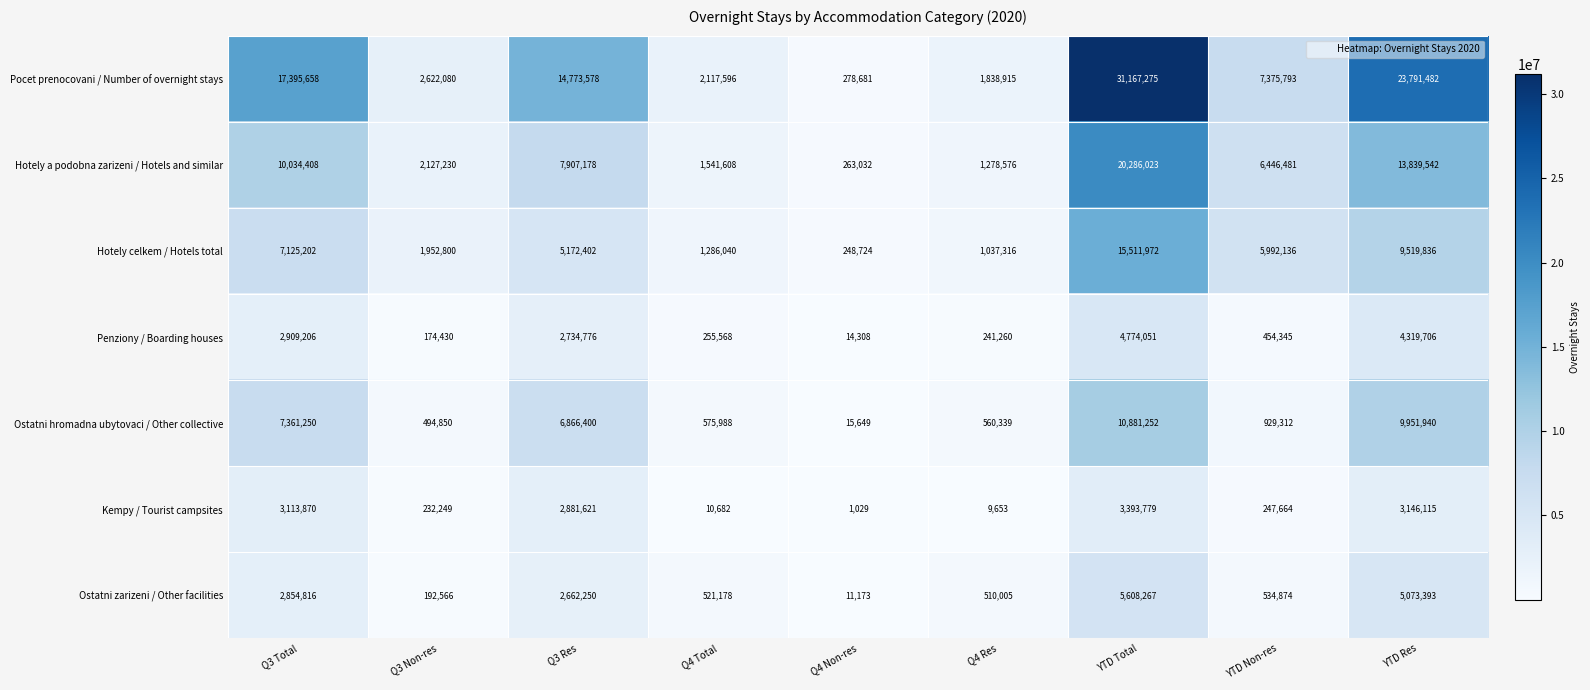

Which series has the largest range (max minus min)?

Pocet prenocovani / Number of overnight stays